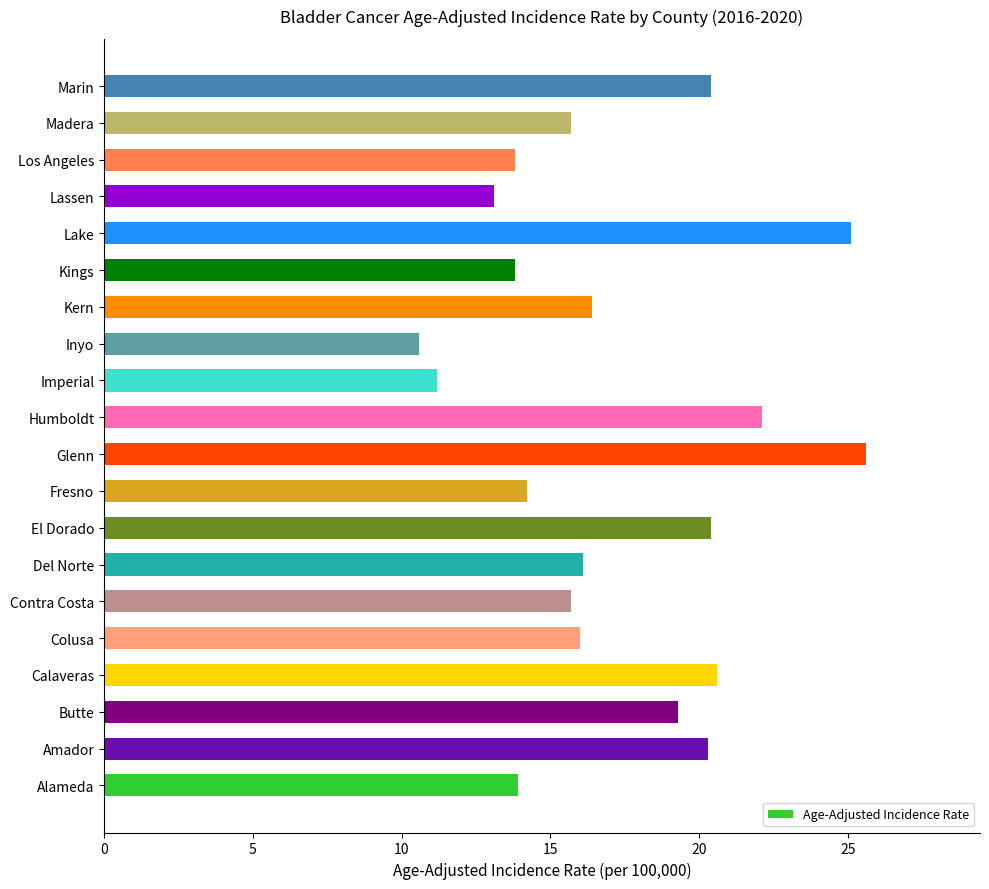

What is the difference between the maximum and minimum values?

15.0